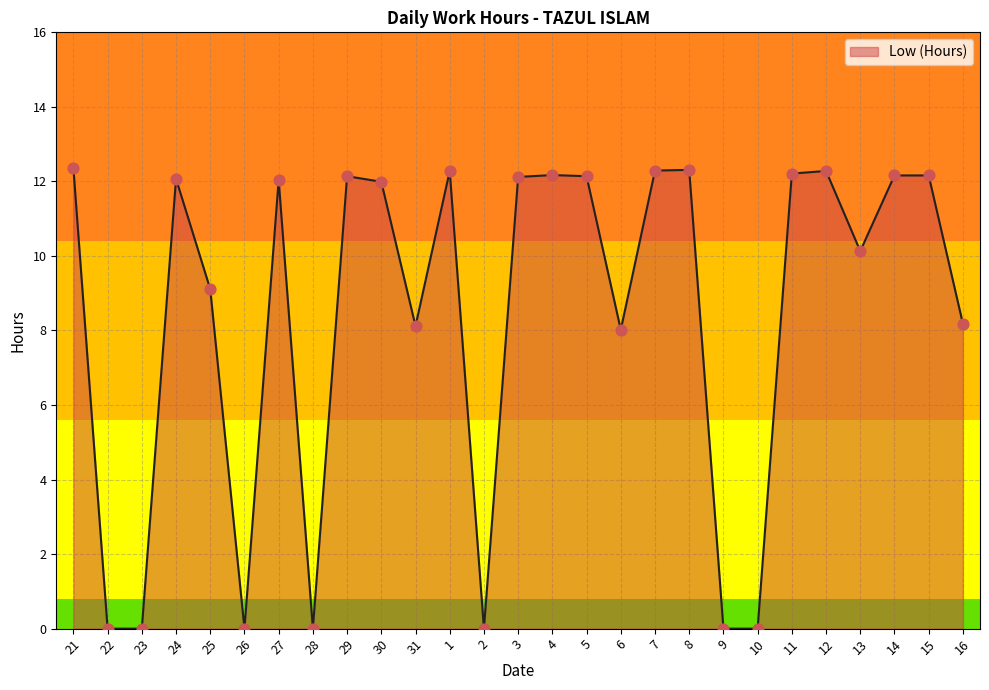

Which has a higher value, 3 or 28?

3